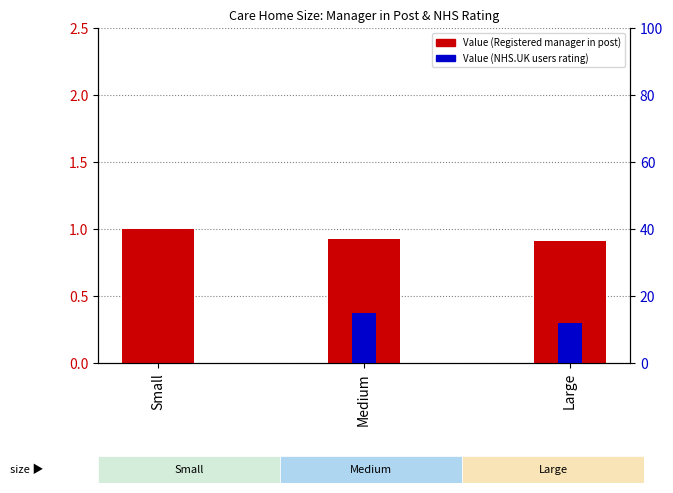

What is the sum of all Value (Registered manager in post) values?

2.8